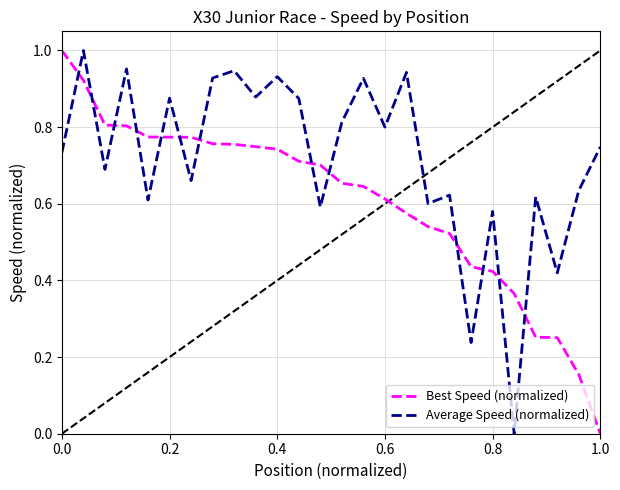

After their last crossing, which series has the higher values: Average Speed (normalized) or Best Speed (normalized)?

Average Speed (normalized)